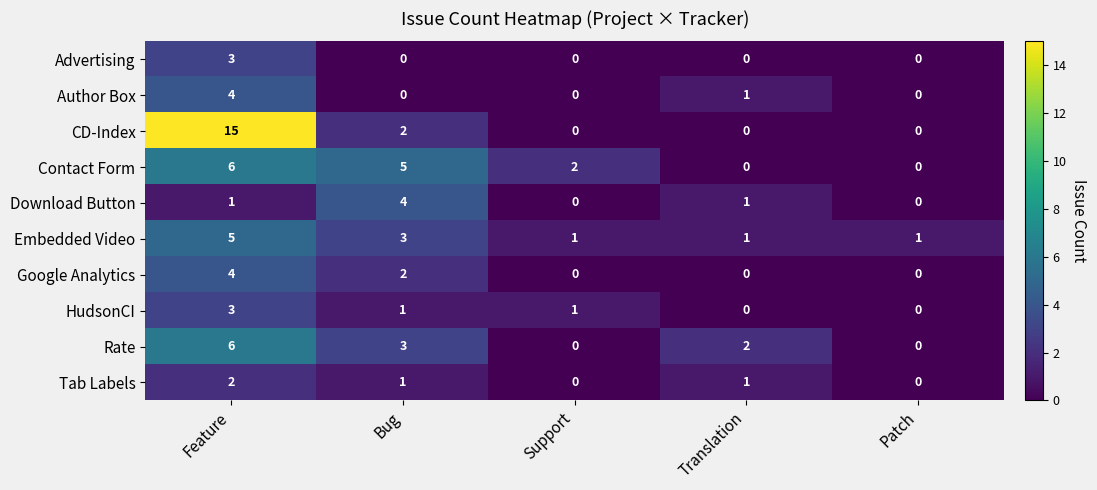

What is the total value across all series at Patch?

1